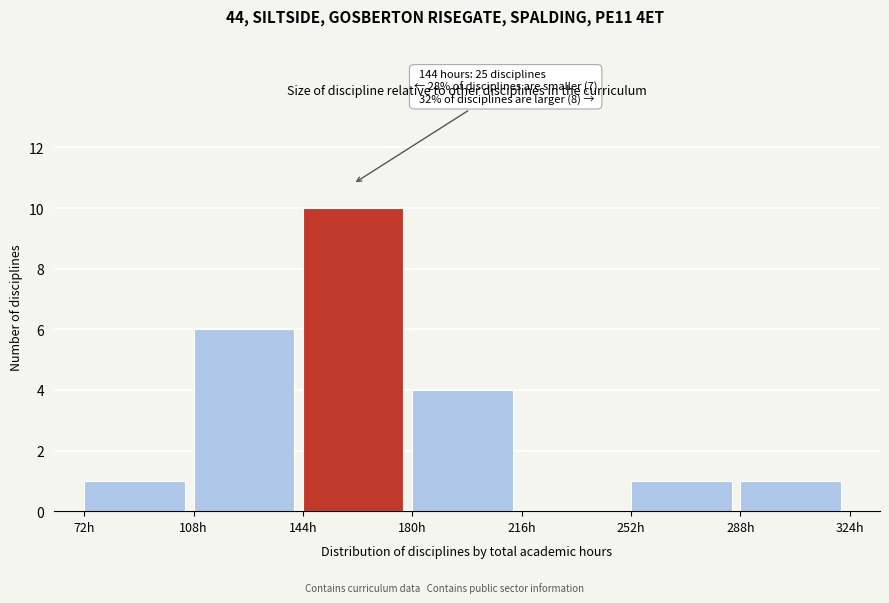

Which range on the x-axis has the tallest bar?

144 to 180